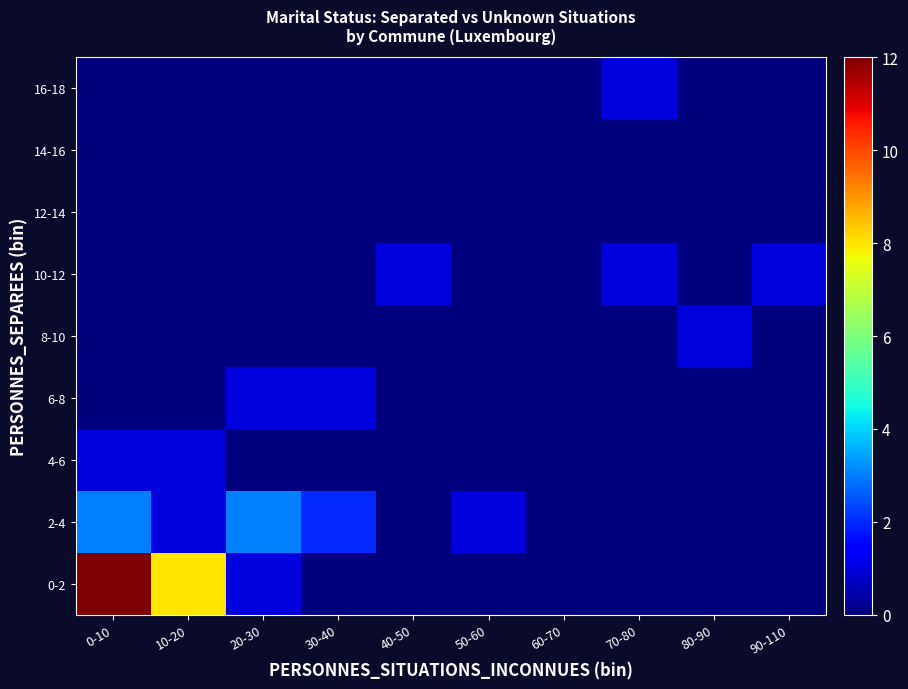

How many series are shown in this chart?

9